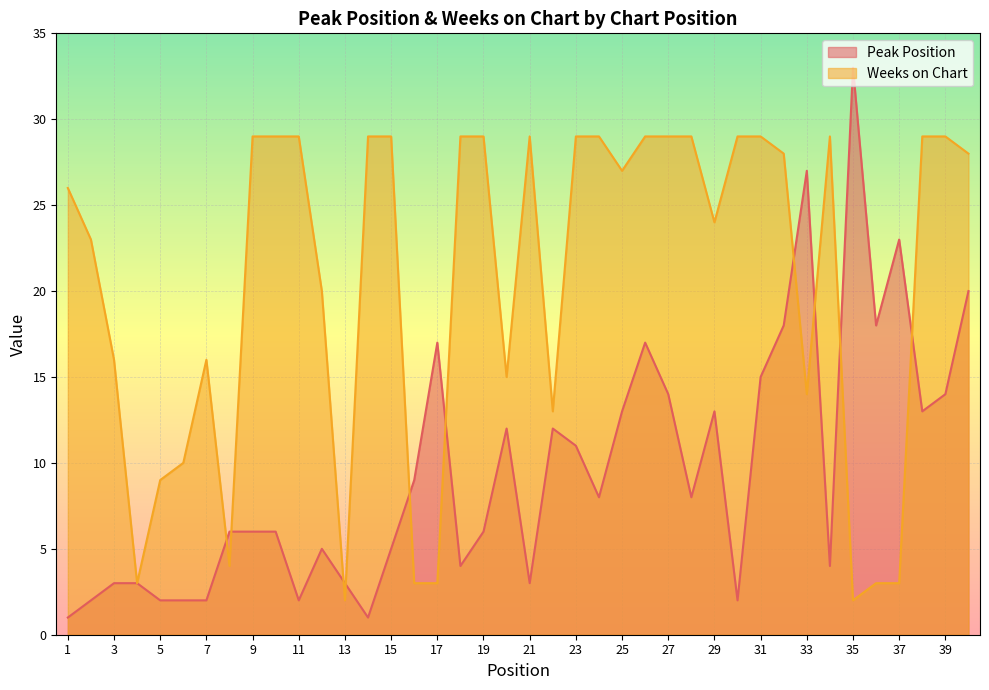

Rank the series by their average value, from lowest to highest.

Peak Position, Weeks on Chart